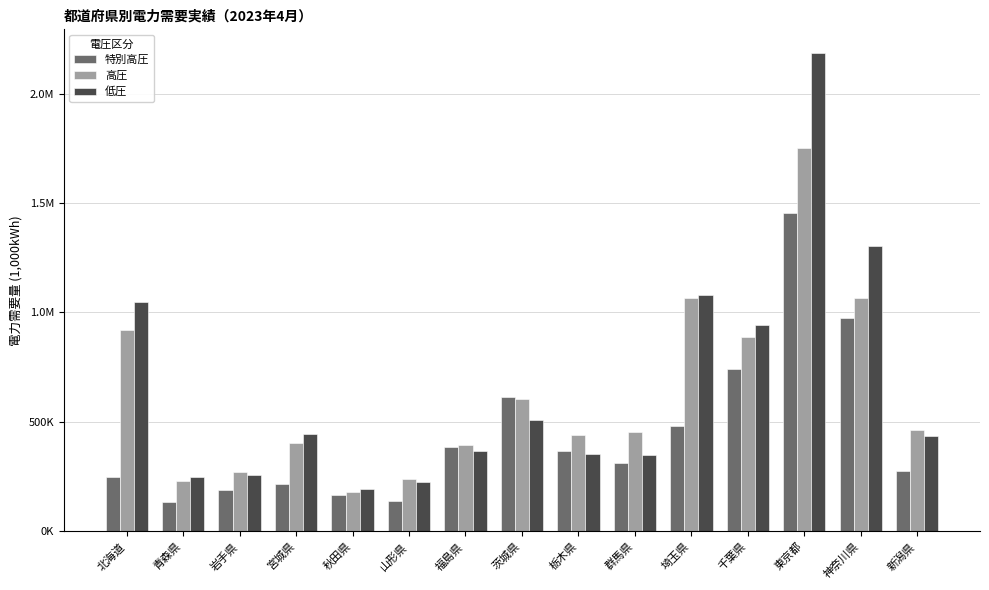

What is the approximate value of 高圧 at 千葉県?

887461.0